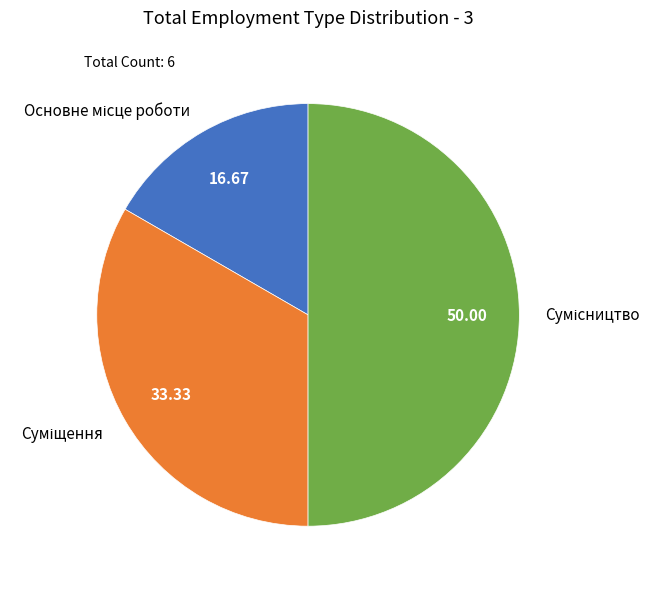

Which category has the smallest portion of the pie?

Основне місце роботи